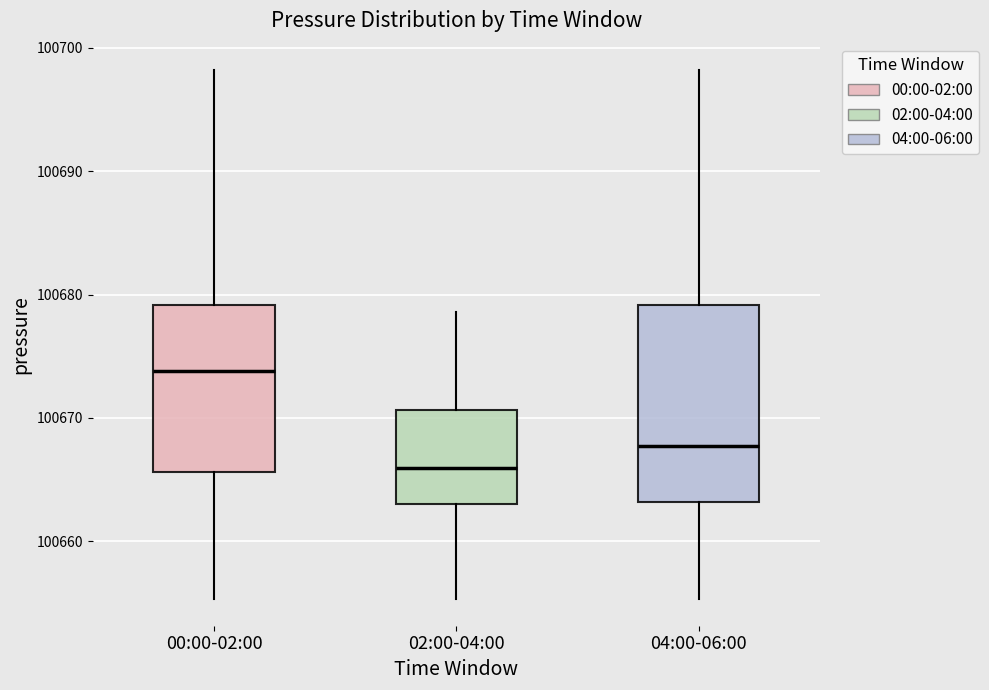

Reading left to right, transcribe this box plot: for each box, give where its median line is, the range the box spans, and where its two whiskers end, as read against the y-axis. The values are not printed on the chart, so give them approximately, as read against the axis.

00:00-02:00: median 100674, box 100666 to 100679, whiskers 100655 to 100698
02:00-04:00: median 100666, box 100663 to 100671, whiskers 100655 to 100679
04:00-06:00: median 100668, box 100663 to 100679, whiskers 100655 to 100698